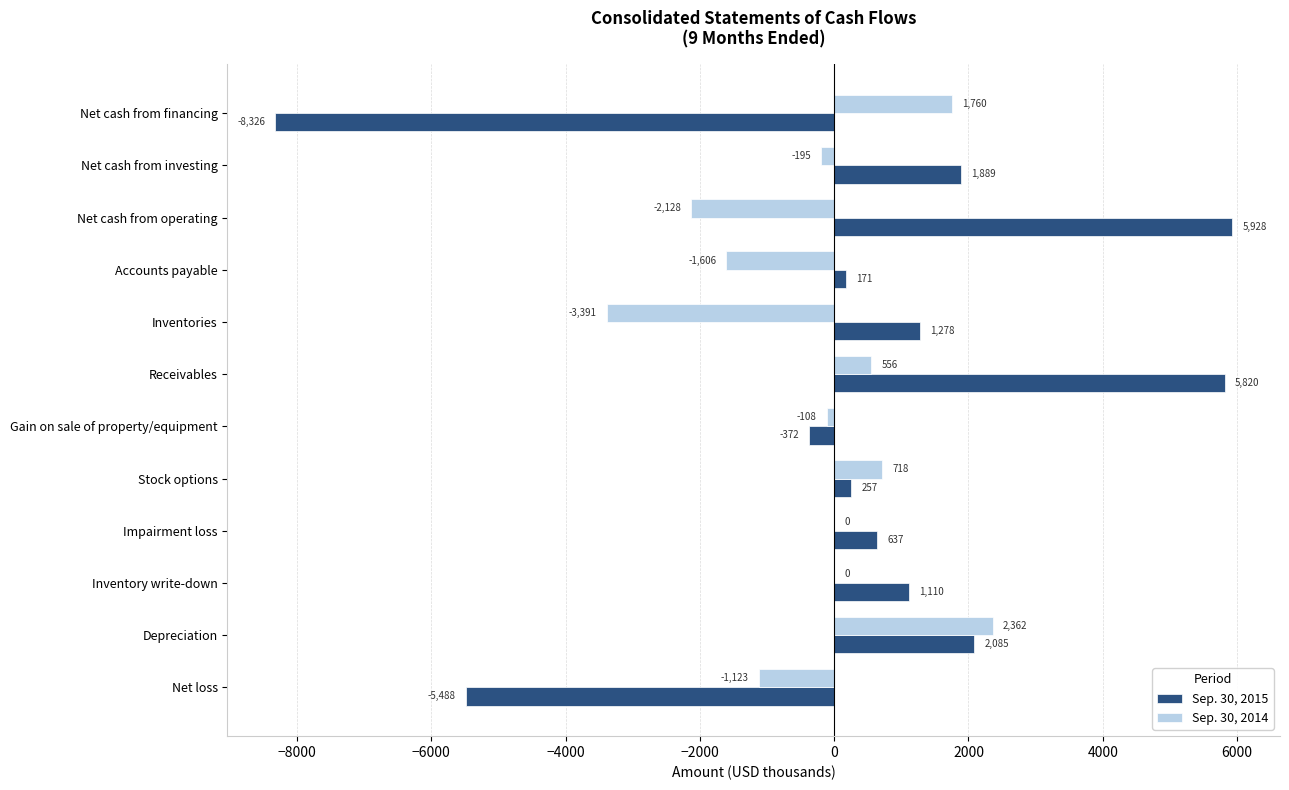

The Sep. 30, 2014 series shows 2419 at Inventory write-down. True or false?

False